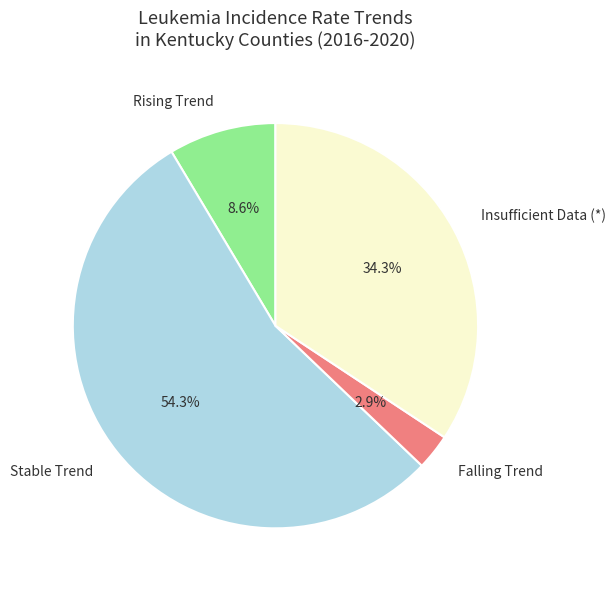

What percentage is NOT represented by Falling Trend?

97.1%